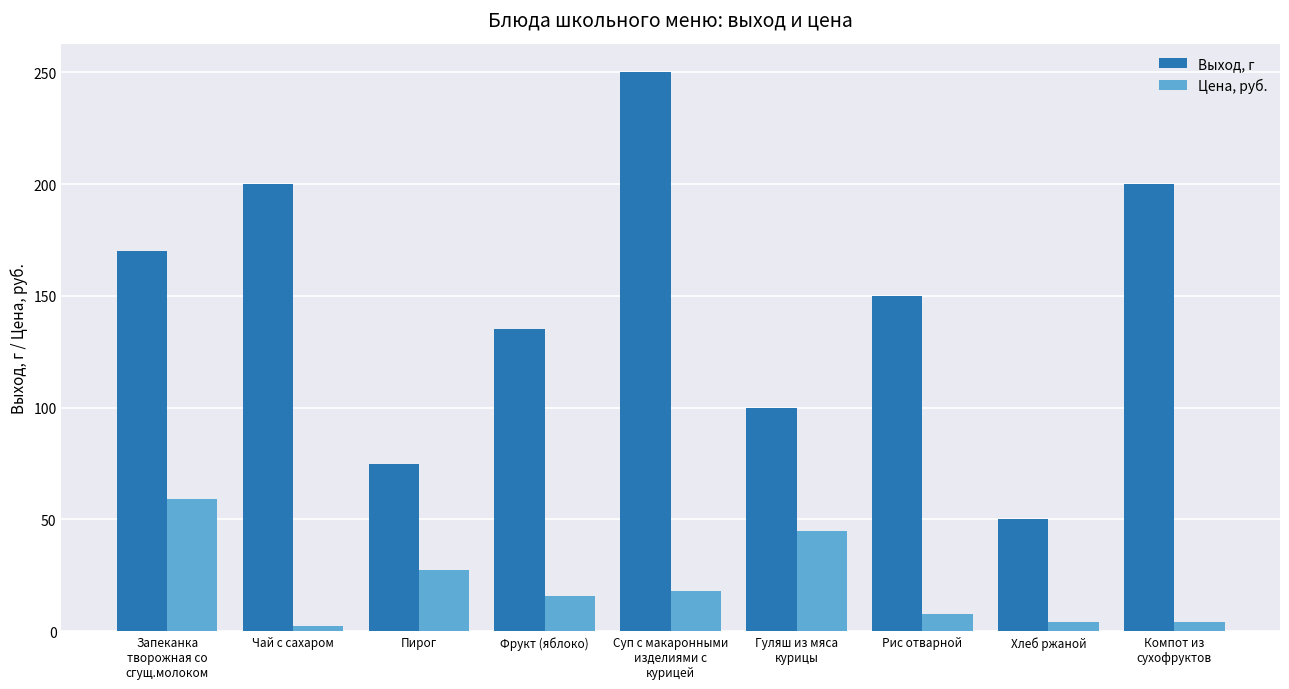

What is the minimum value shown in the chart?

2.3